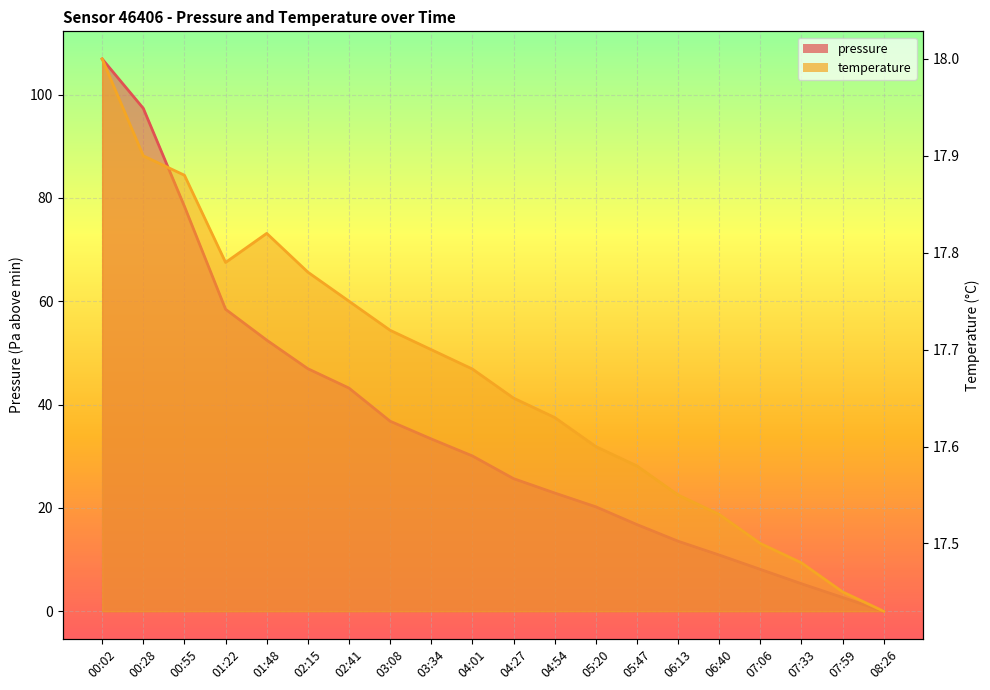

What is the spread (max minus min) of values at 03:34?

15.7